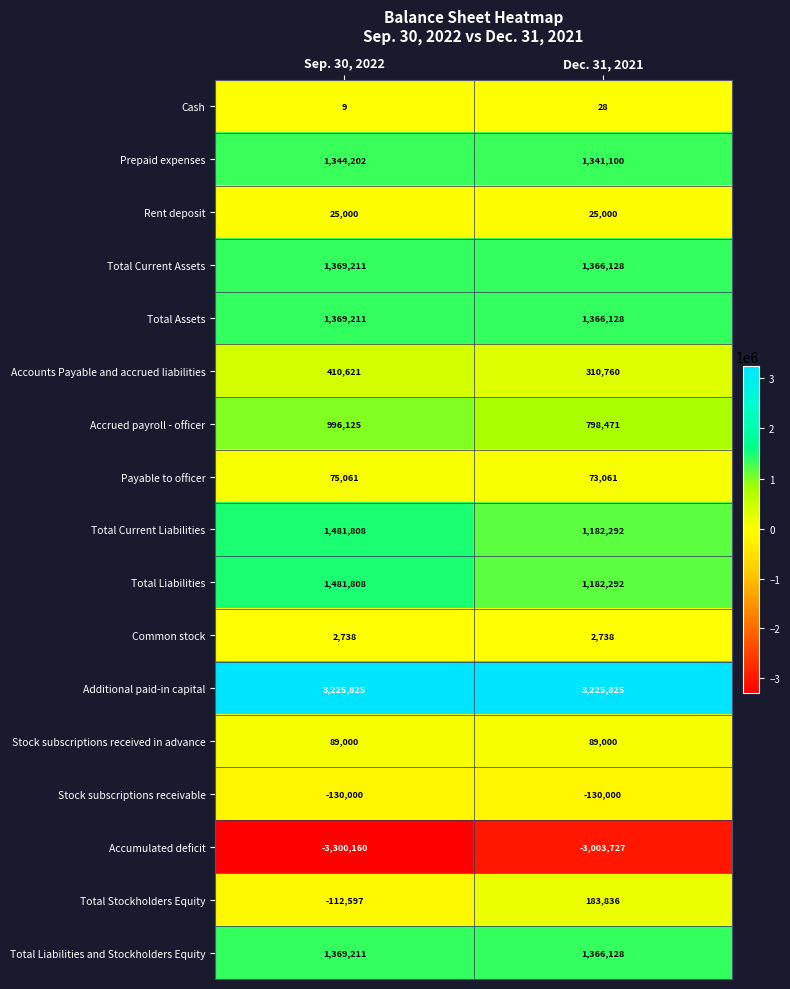

At which label is Total Stockholders Equity closest to 35619?

Sep. 30, 2022